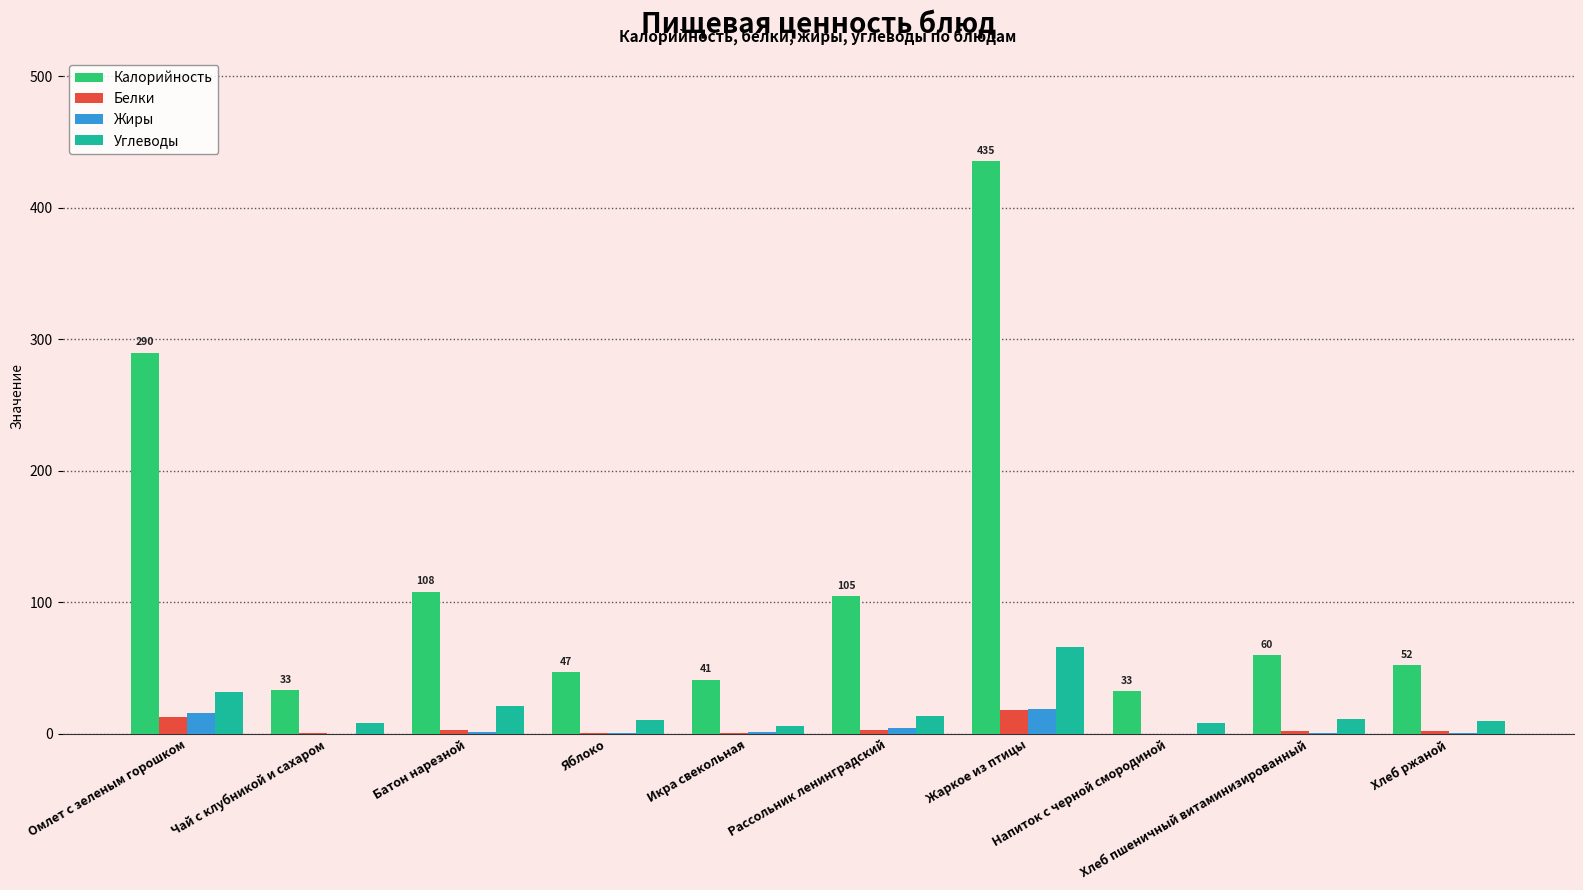

Are the bars horizontal?

No